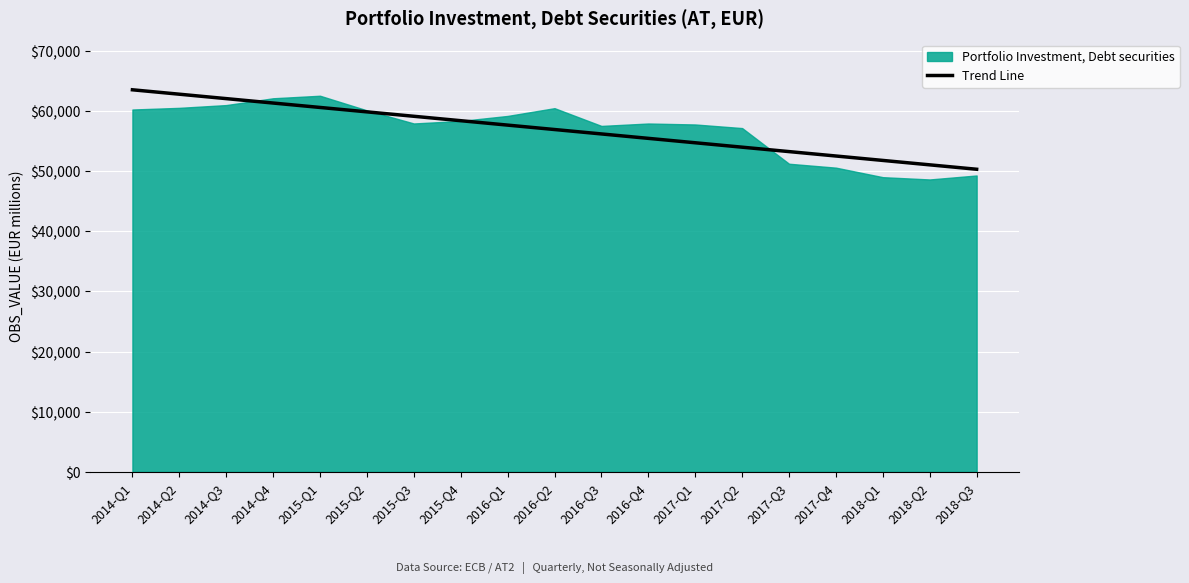

Which series has the largest range (max minus min)?

Portfolio Investment, Debt securities